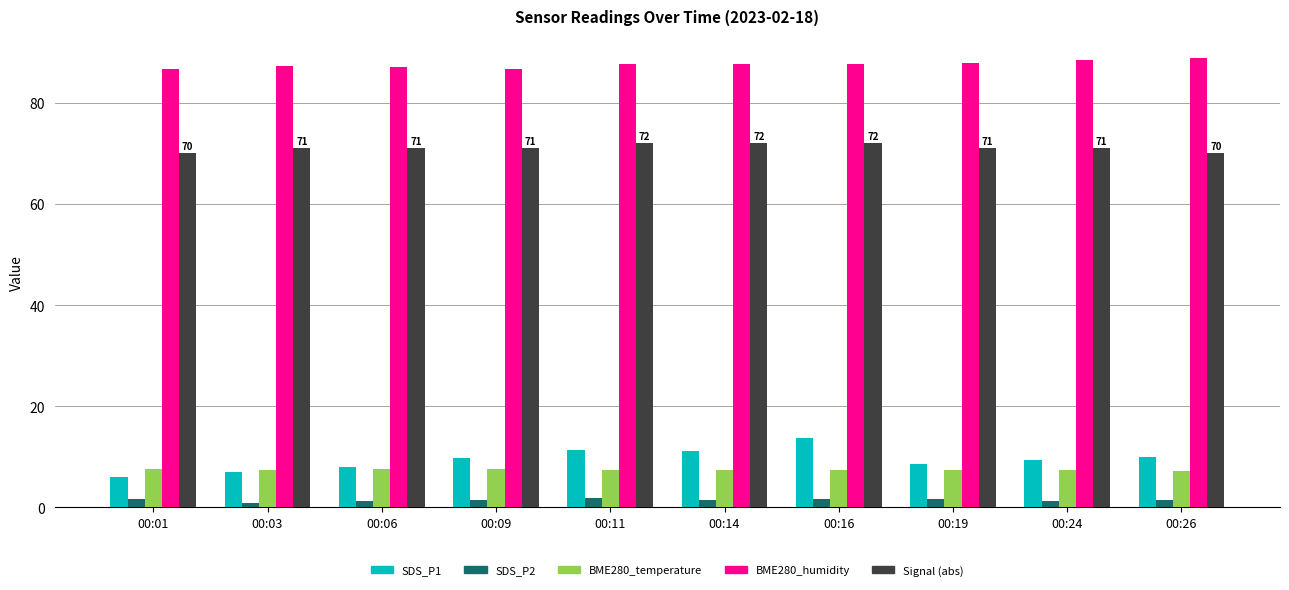

Is it true that BME280_temperature equals 7.3 at 00:26?

True